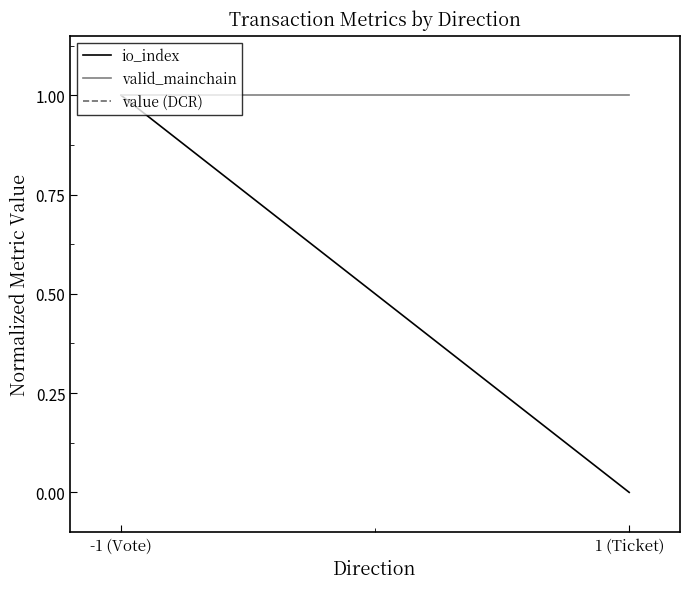

What is the total value across all series at 1 (Ticket)?

75.2